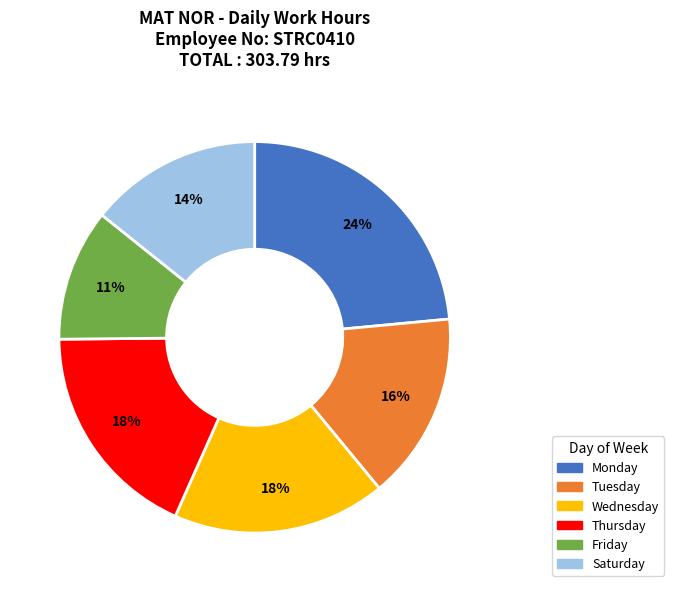

To the nearest percent, what percentage of the pie is Wednesday?

18%